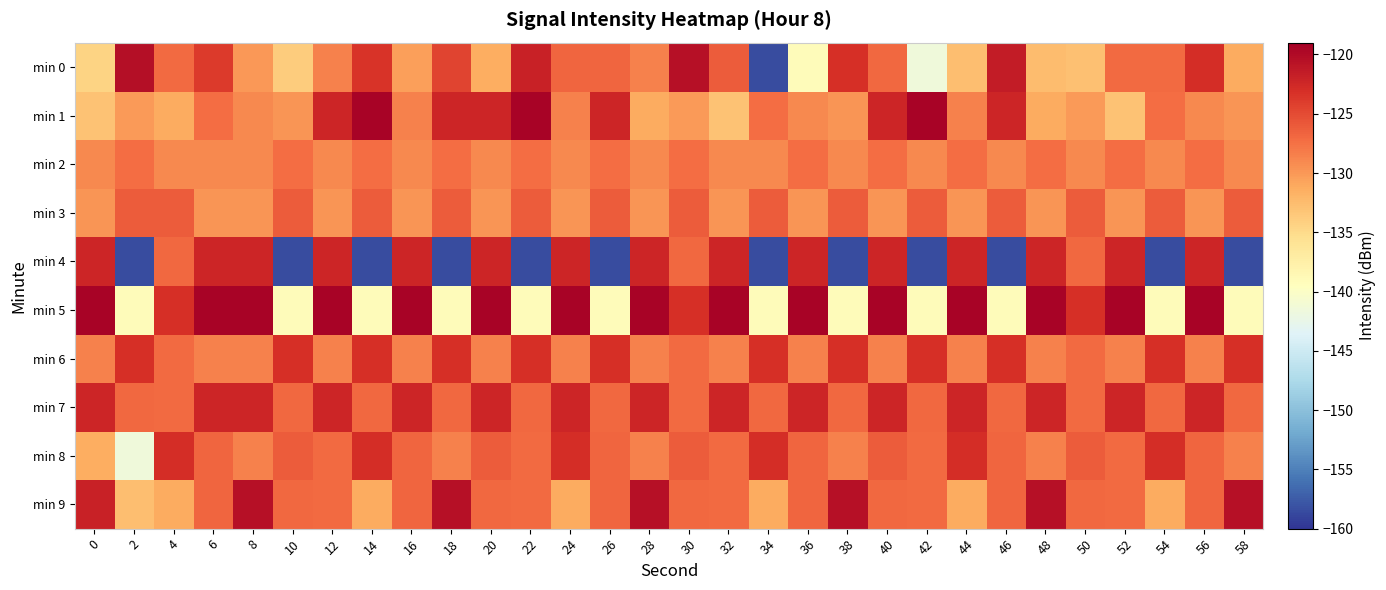

Rank the series by their maximum value, from highest to lowest.

min 1, min 5, min 0, min 9, min 4, min 7, min 8, min 6, min 3, min 2